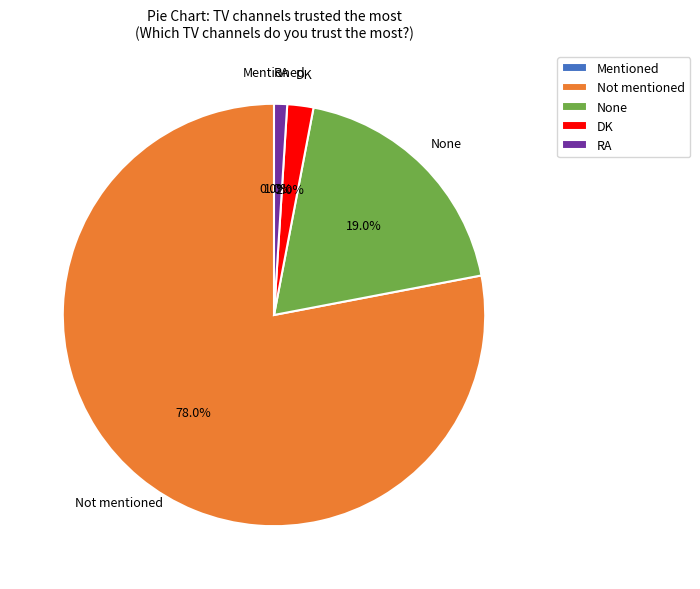

To the nearest percent, what is the difference between the None and Not mentioned slice percentages?

59%